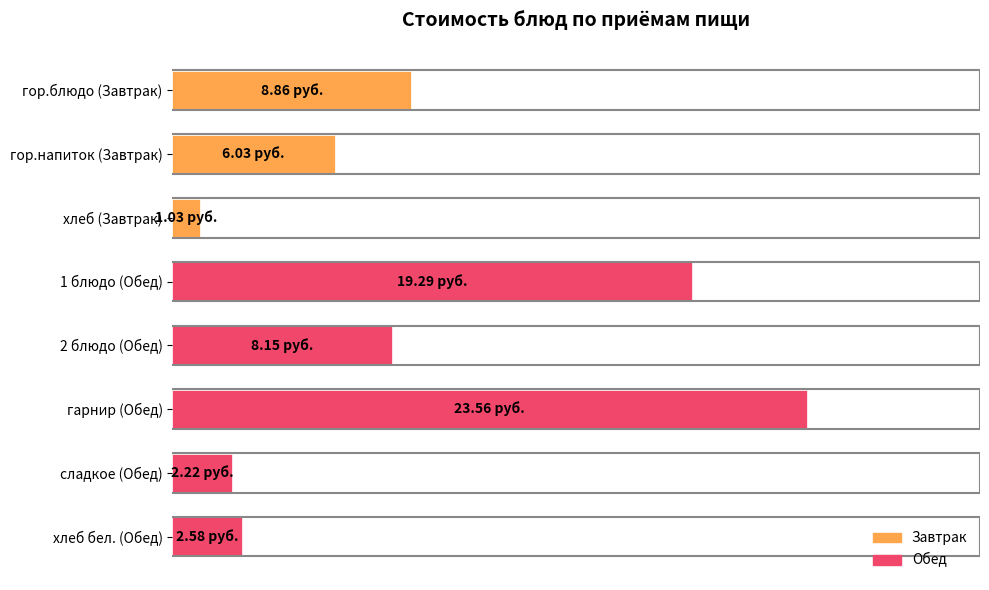

Rank the categories by value from highest to lowest.

гарнир (Обед), 1 блюдо (Обед), гор.блюдо (Завтрак), 2 блюдо (Обед), гор.напиток (Завтрак), хлеб бел. (Обед), сладкое (Обед), хлеб (Завтрак)